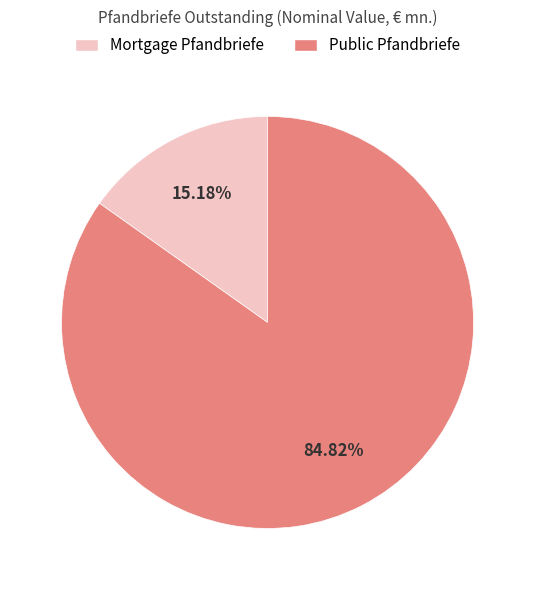

To the nearest percent, what portion does Public Pfandbriefe represent?

85%